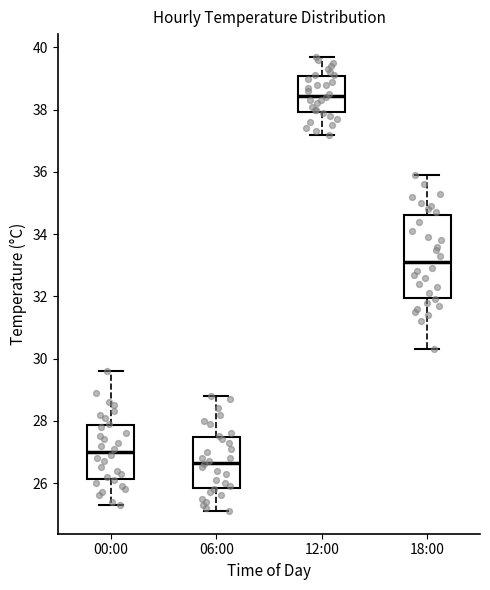

Reading left to right, read every box against the y-axis: the position of its median line, the range the box covers, and the ends of its whiskers. The values are not printed on the chart, so give them approximately, as read against the axis.

00:00: median 27.0, box 26.2 to 27.8, whiskers 25.4 to 29.6
06:00: median 26.6, box 25.8 to 27.4, whiskers 25.2 to 28.8
12:00: median 38.4, box 38.0 to 39.0, whiskers 37.2 to 39.8
18:00: median 33.2, box 32.0 to 34.6, whiskers 30.4 to 36.0